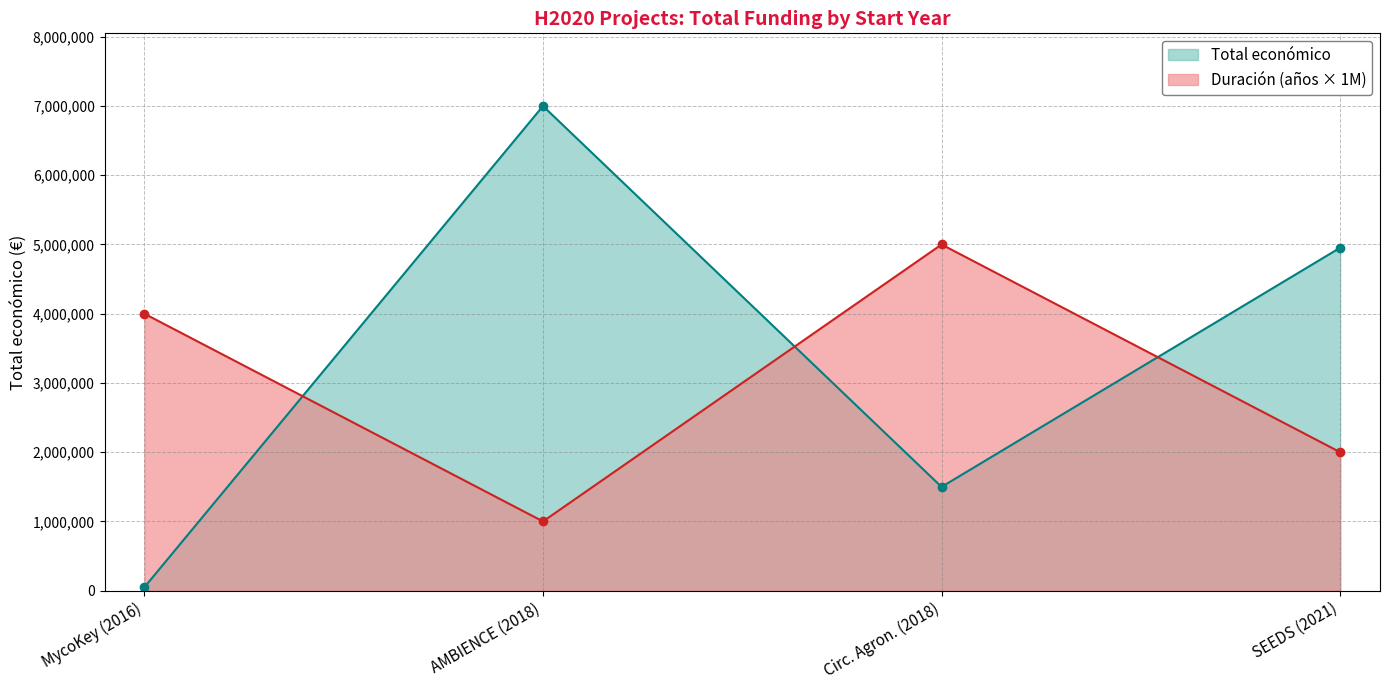

Rank the categories by Duración (años × 1M) value from lowest to highest.

AMBIENCE (2018), SEEDS (2021), MycoKey (2016), Circ. Agron. (2018)